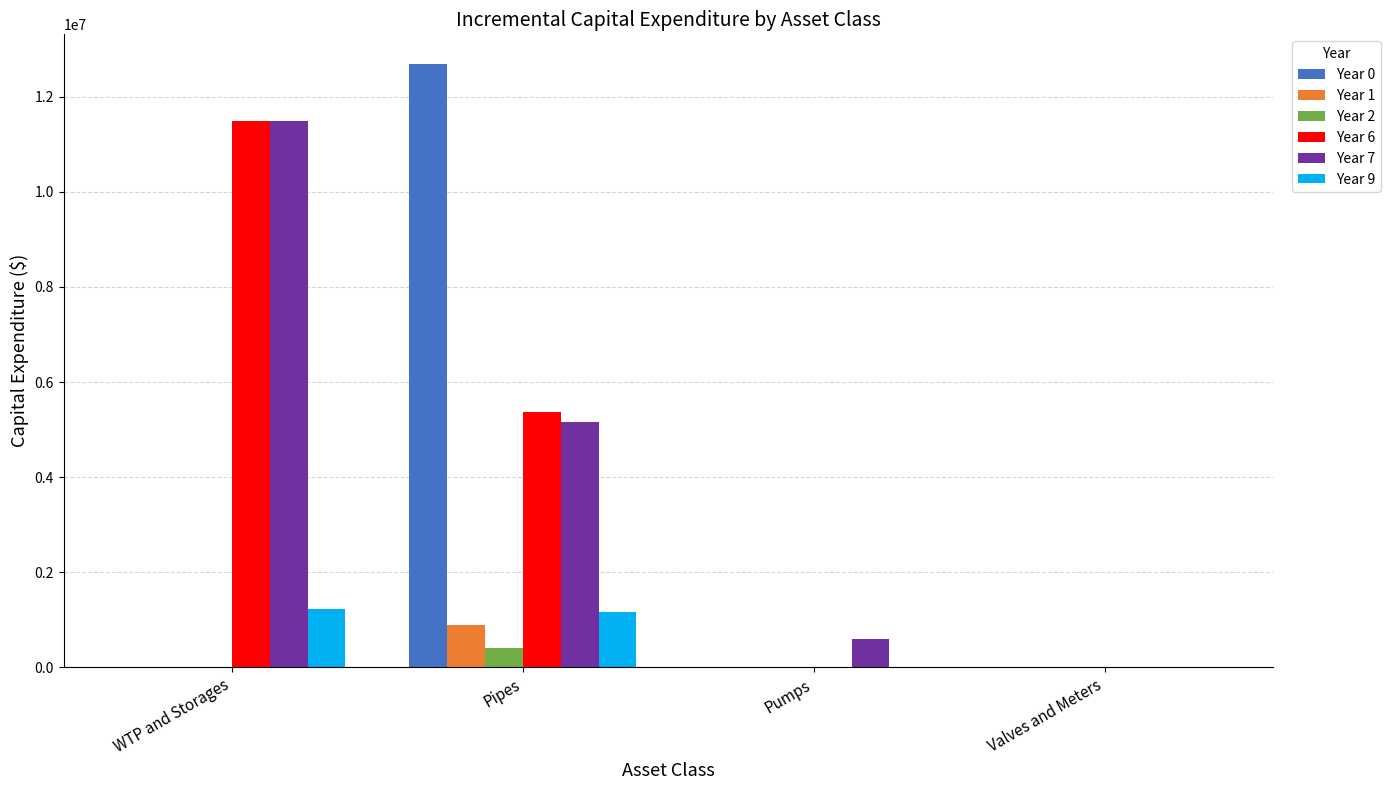

Read the Year 6 value at WTP and Storages, to the nearest 10.

11500000